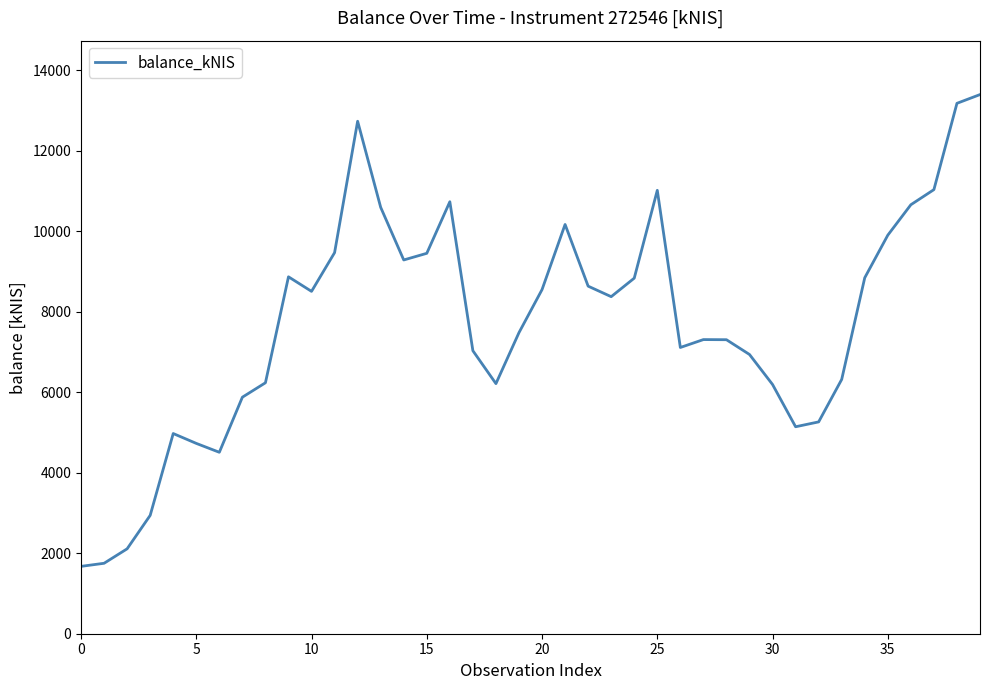

How many categories are shown in the chart?

40